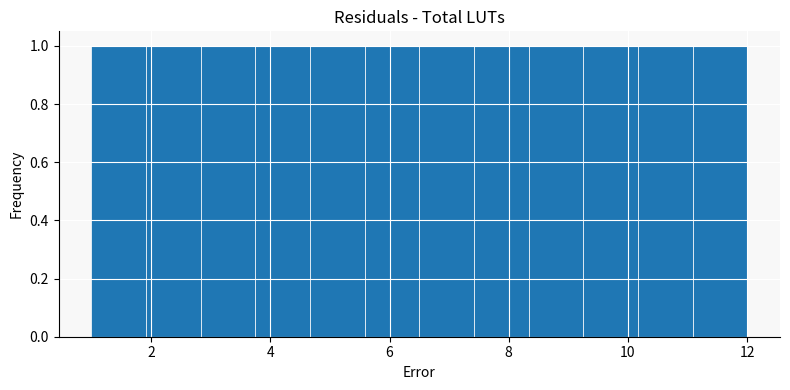

Reading left to right, list every bar in this chart as the range it spans on the x-axis followed by its height. Neither the bar edges nor the heights are printed on the chart, so give them approximately, as read against the axes.

1.0 to 2.0: 1
2.0 to 2.8: 1
2.8 to 3.8: 1
3.8 to 4.6: 1
4.6 to 5.6: 1
5.6 to 6.6: 1
6.6 to 7.4: 1
7.4 to 8.4: 1
8.4 to 9.2: 1
9.2 to 10.2: 1
10.2 to 11.0: 1
11.0 to 12.0: 1